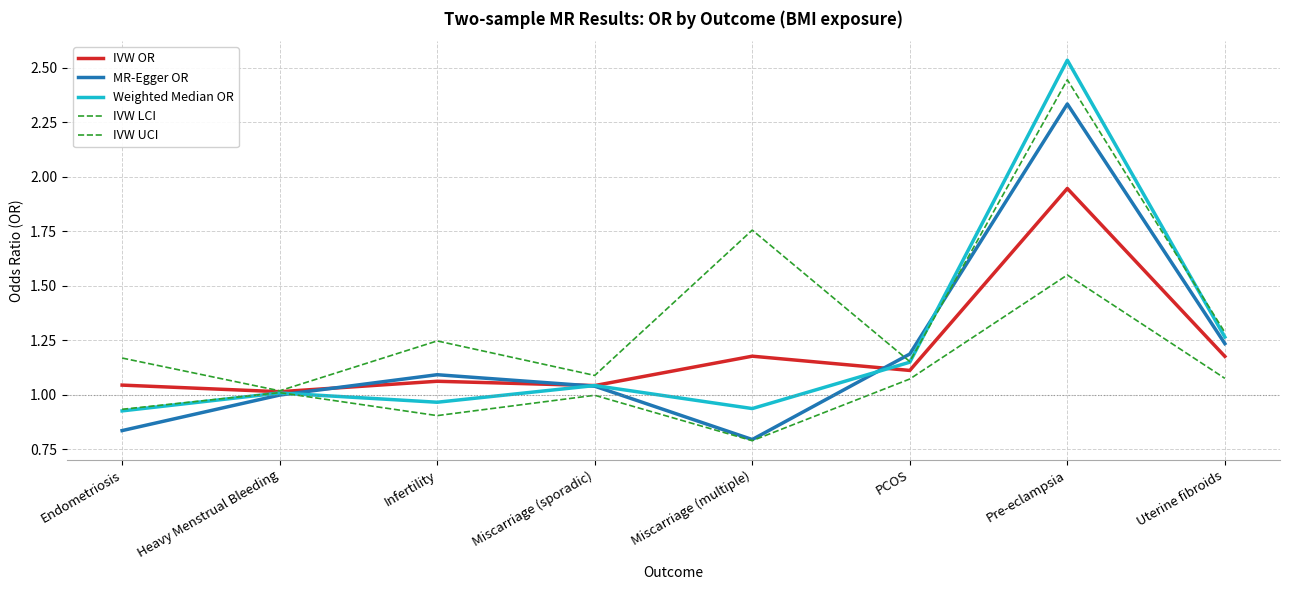

Does the chart have visible grid lines?

Yes